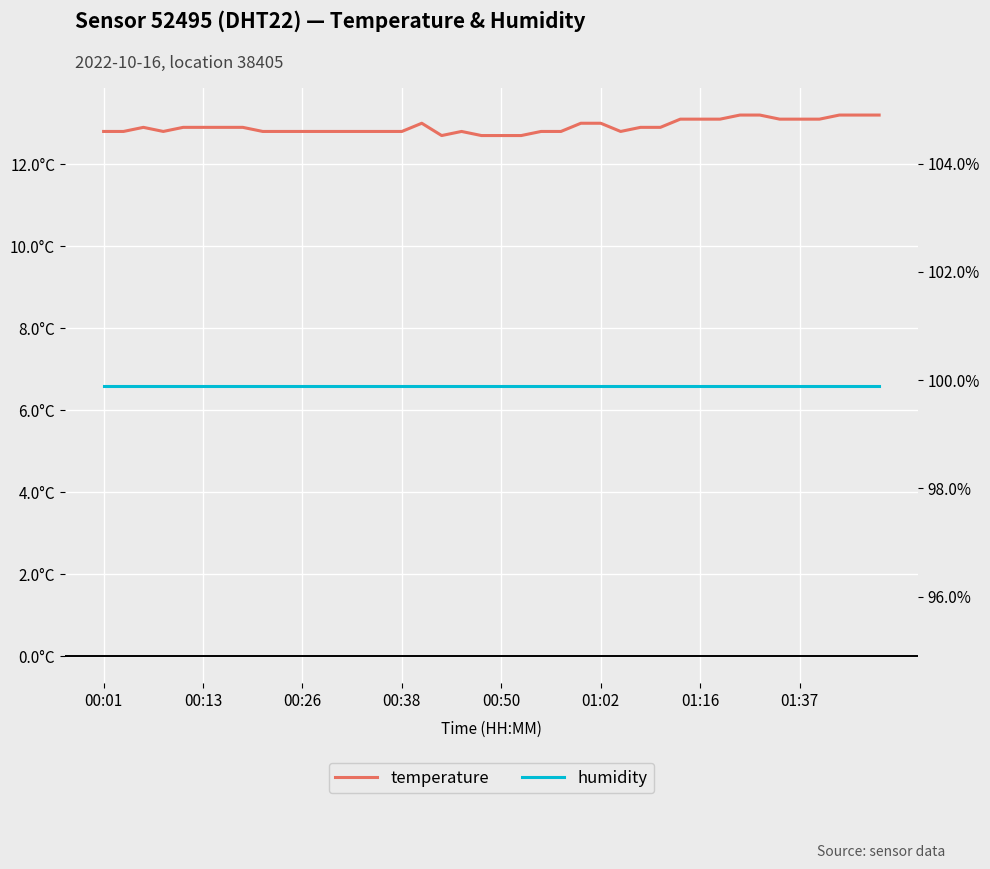

The temperature series shows 7.7 at 11. True or false?

False